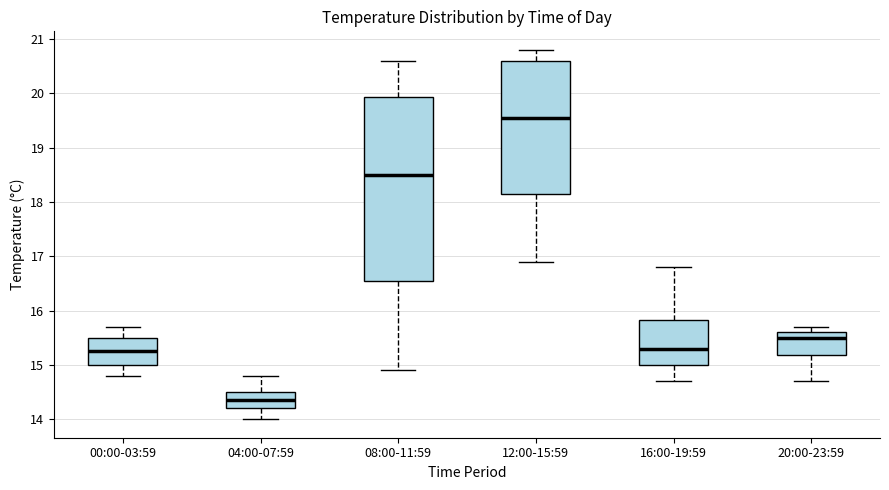

Reading left to right, read every box against the y-axis: the position of its median line, the range the box covers, and the ends of its whiskers. The values are not printed on the chart, so give them approximately, as read against the axis.

00:00-03:59: median 15.3, box 15.0 to 15.5, whiskers 14.8 to 15.7
04:00-07:59: median 14.4, box 14.2 to 14.5, whiskers 14.0 to 14.8
08:00-11:59: median 18.5, box 16.6 to 19.9, whiskers 14.9 to 20.6
12:00-15:59: median 19.6, box 18.2 to 20.6, whiskers 16.9 to 20.8
16:00-19:59: median 15.3, box 15.0 to 15.8, whiskers 14.7 to 16.8
20:00-23:59: median 15.5, box 15.2 to 15.6, whiskers 14.7 to 15.7